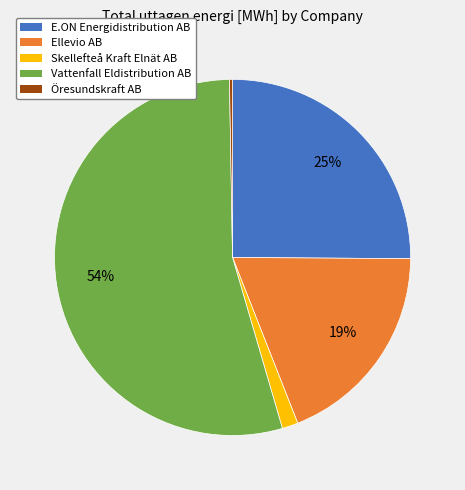

Which category has the biggest portion of the pie?

Vattenfall Eldistribution AB